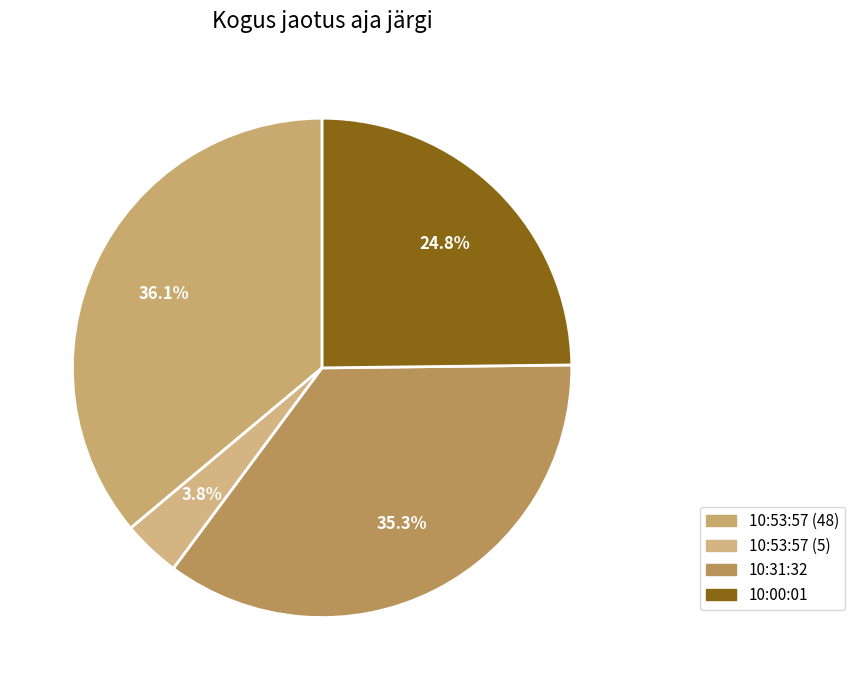

To the nearest percent, what portion does 10:31:32 represent?

35%